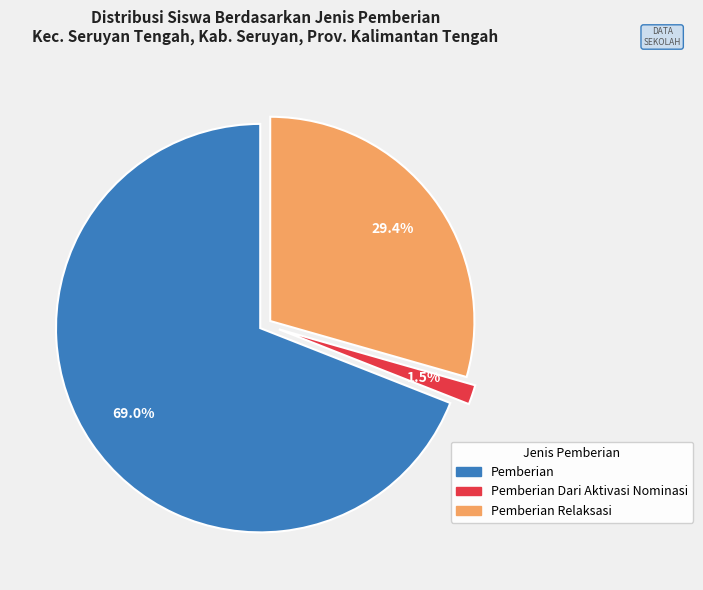

Is there any slice that represents more than half of the pie?

Yes